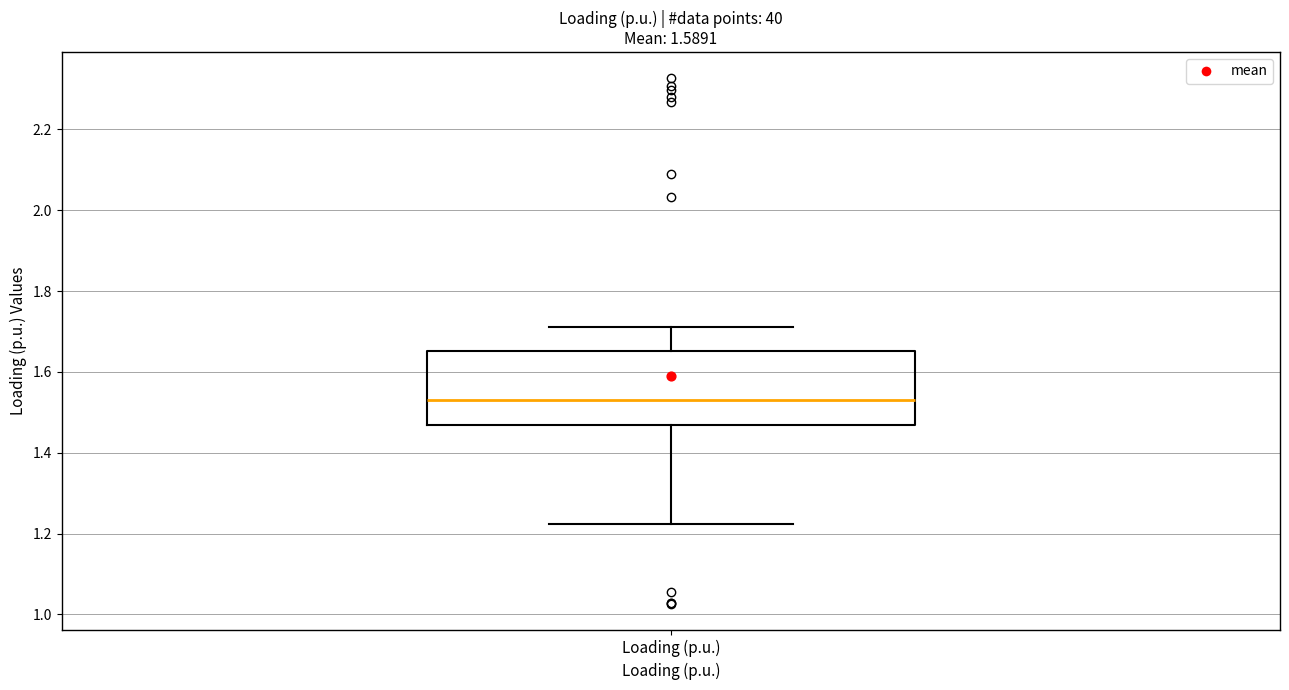

Transcribe this box plot: give where the median line is, the range the box spans, and where the two whiskers end, as read against the y-axis. The values are not printed on the chart, so give them approximately, as read against the axis.

median 1.54, box 1.46 to 1.66, whiskers 1.22 to 1.72